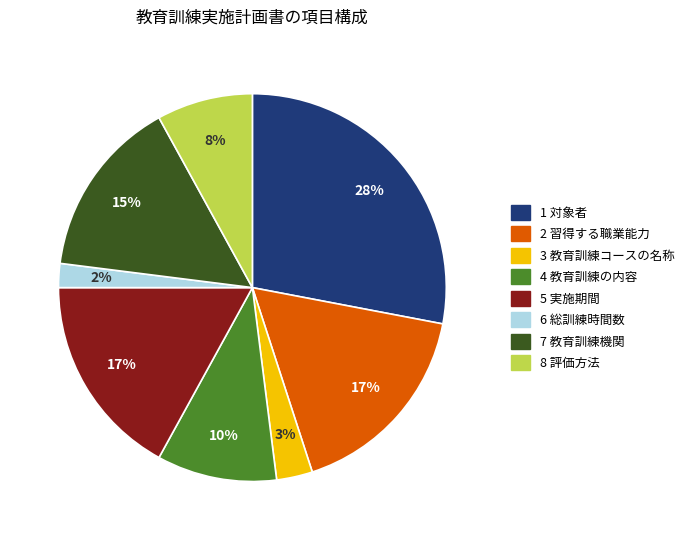

Does 7 教育訓練機関 account for over 50% of the chart?

No